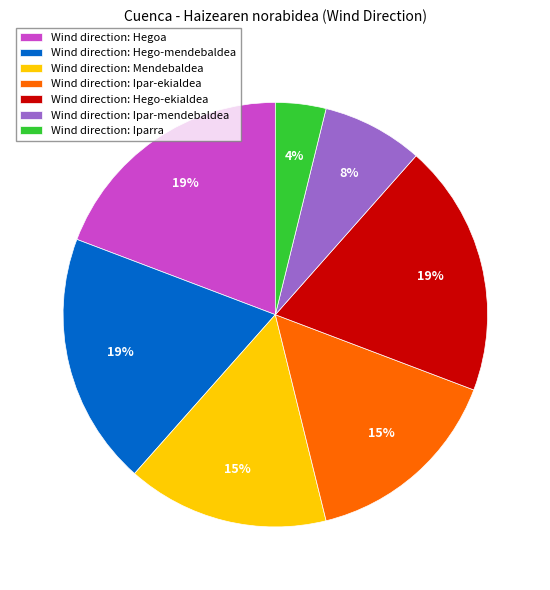

Which category has the smallest portion of the pie?

Wind direction: Iparra